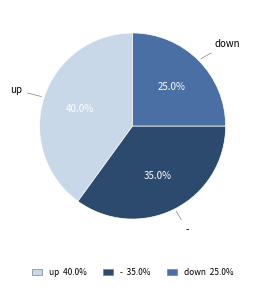

Is there a majority slice in this chart?

No